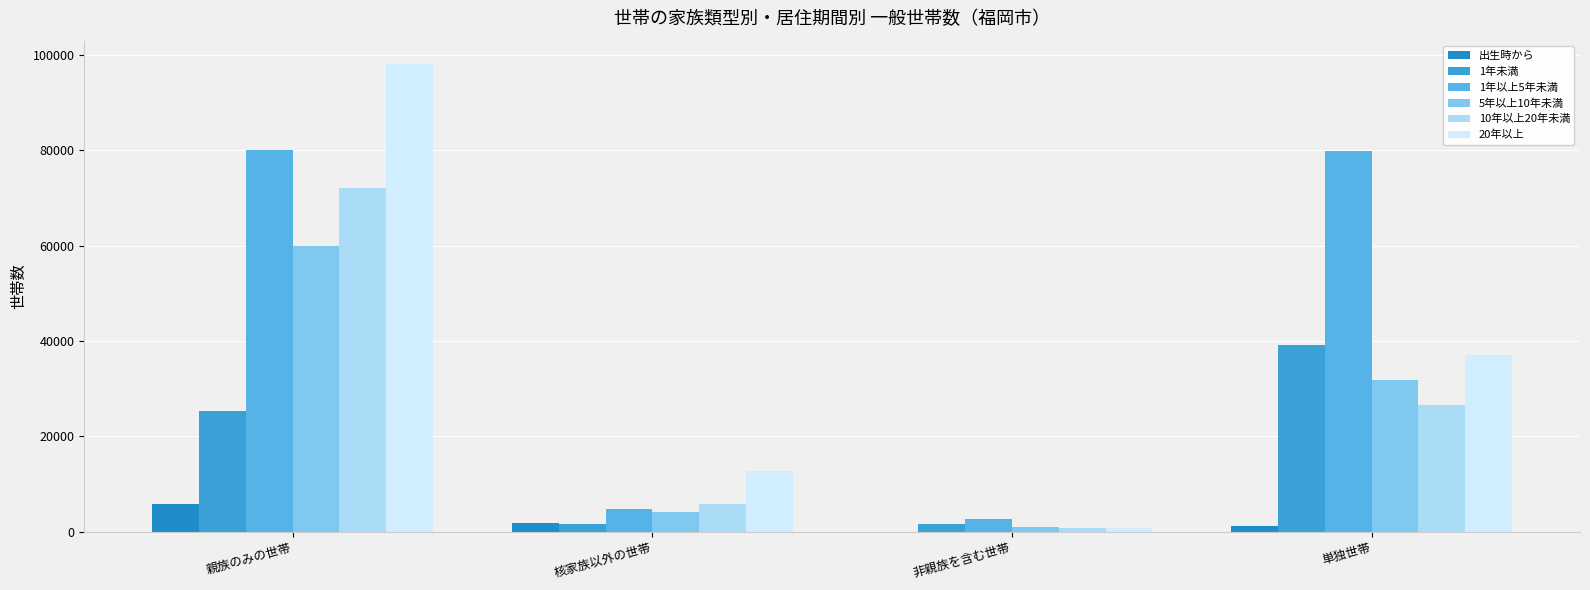

Which series has the widest spread of values?

20年以上